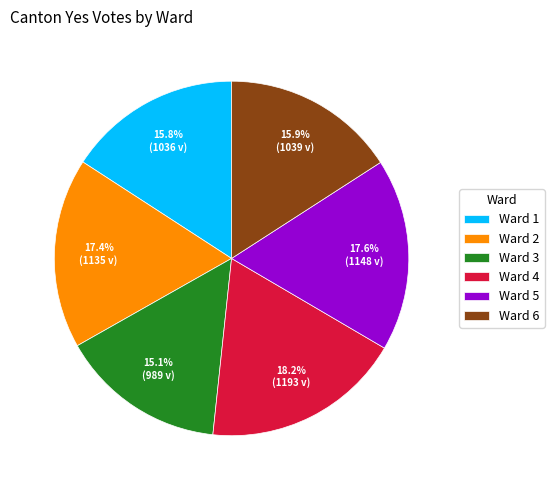

To the nearest percent, what is the difference between the largest and smallest slice percentages?

3%